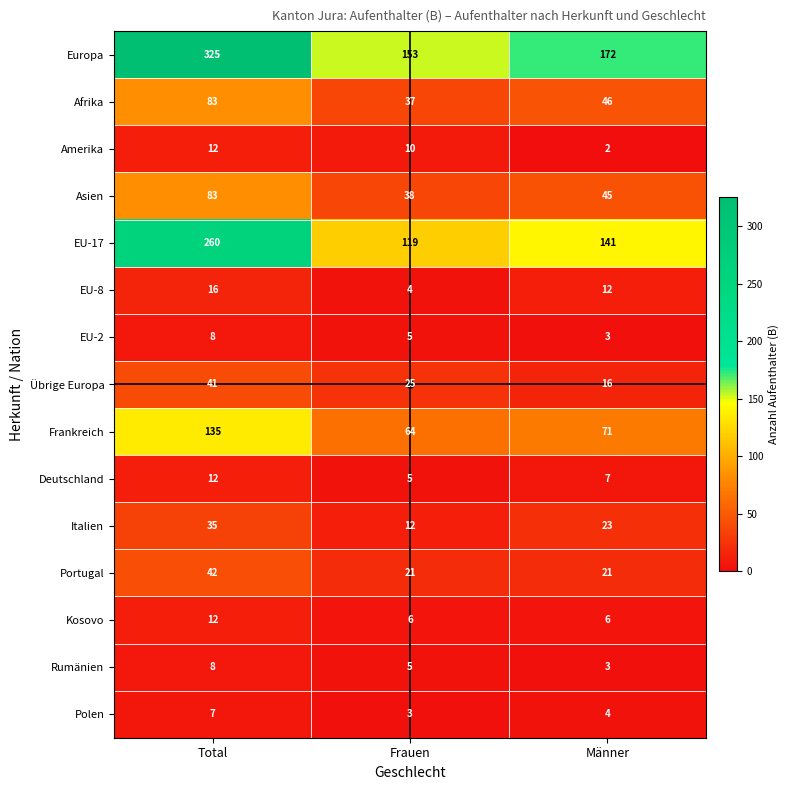

The Italien series shows 12 at Total. True or false?

False